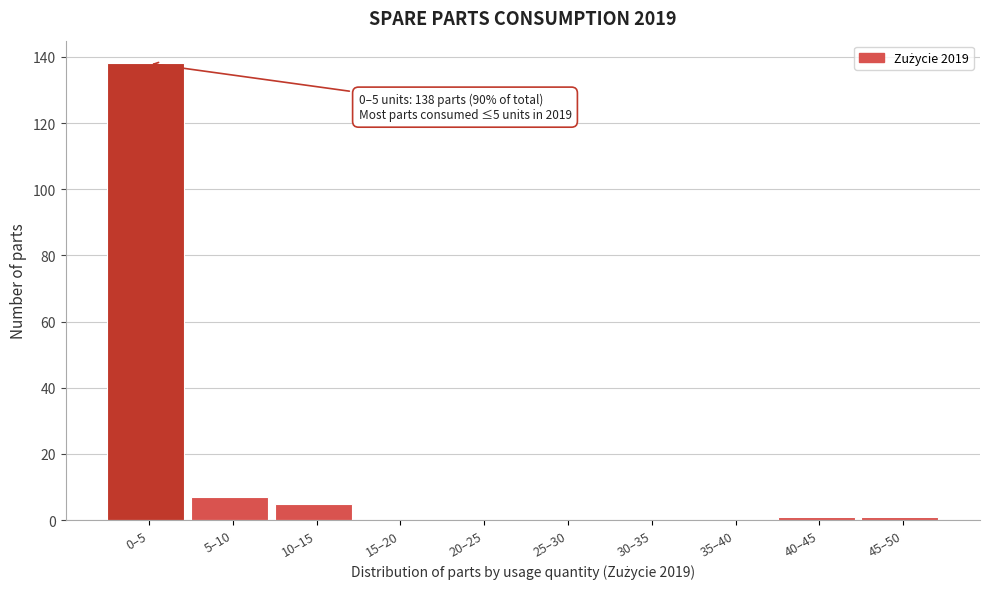

Reading right to left, what are all the values shown in this chart?

45–50=1	40–45=1	35–40=0	30–35=0	25–30=0	20–25=0	15–20=0	10–15=5	5–10=7	0–5=138